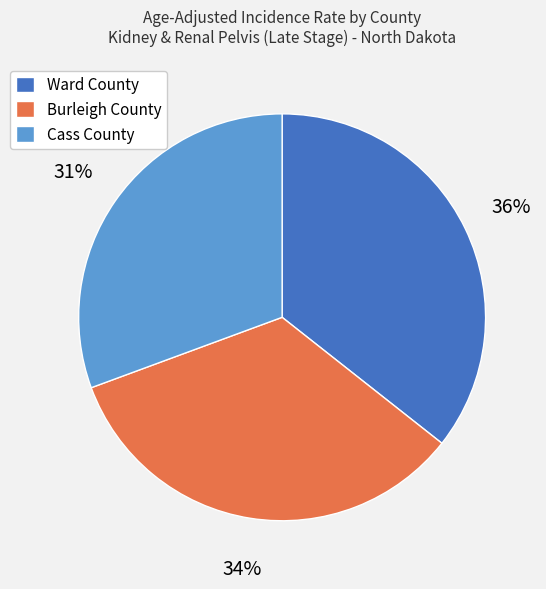

What percentage is the Burleigh County slice, to the nearest percent?

34%